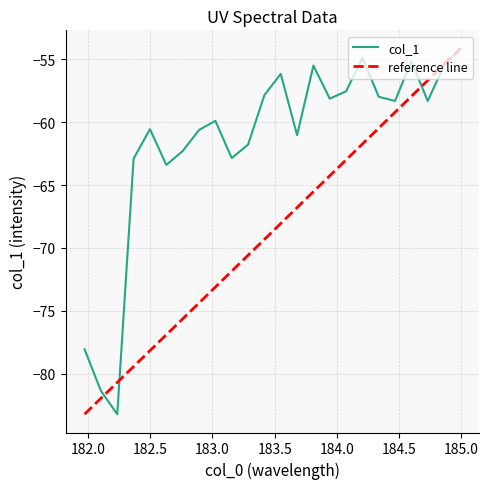

What is the lowest value of the col_1 series?

-83.2